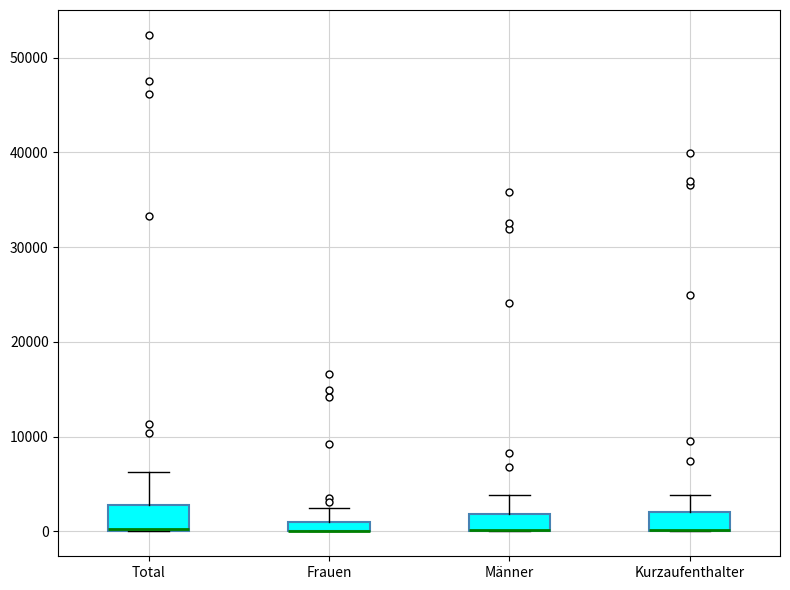

Where does the upper whisker of the box for Kurzaufenthalter end on the y-axis? The values are not printed on the chart, so give them approximately, as read against the axis.

4000